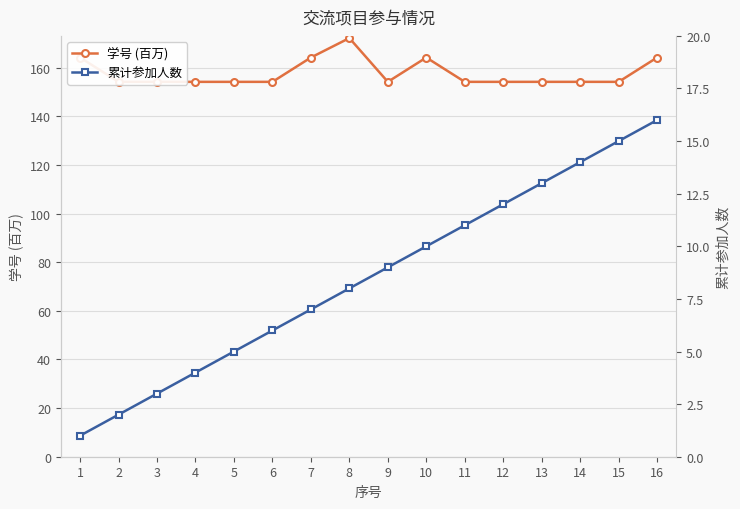

How many lines are shown in the chart?

2